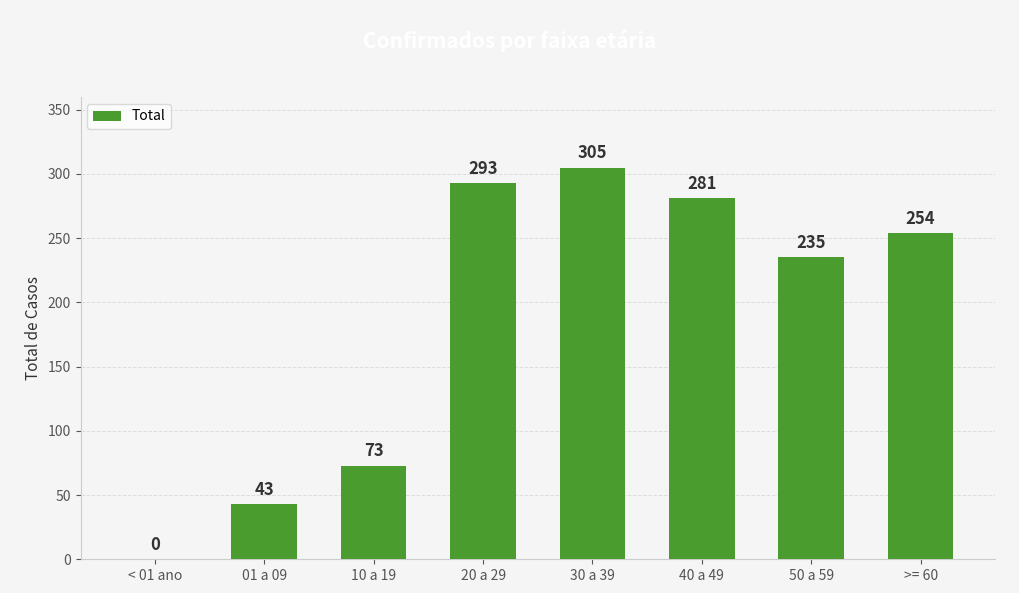

How many distinct data groups are displayed?

1